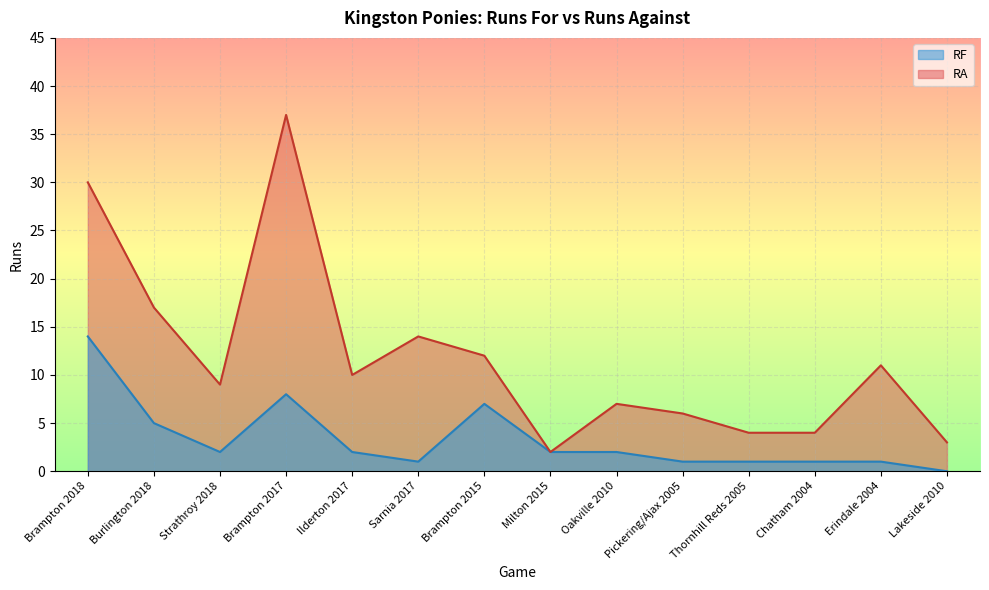

True or false: RF and RA cross at least once.

False